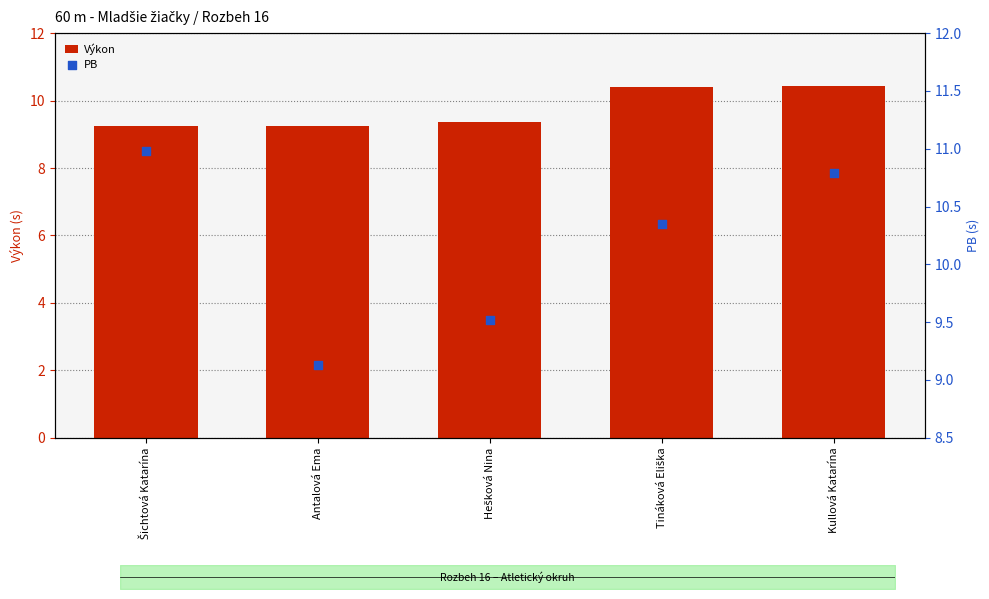

Which series has the largest Y range (max minus min)?

PB